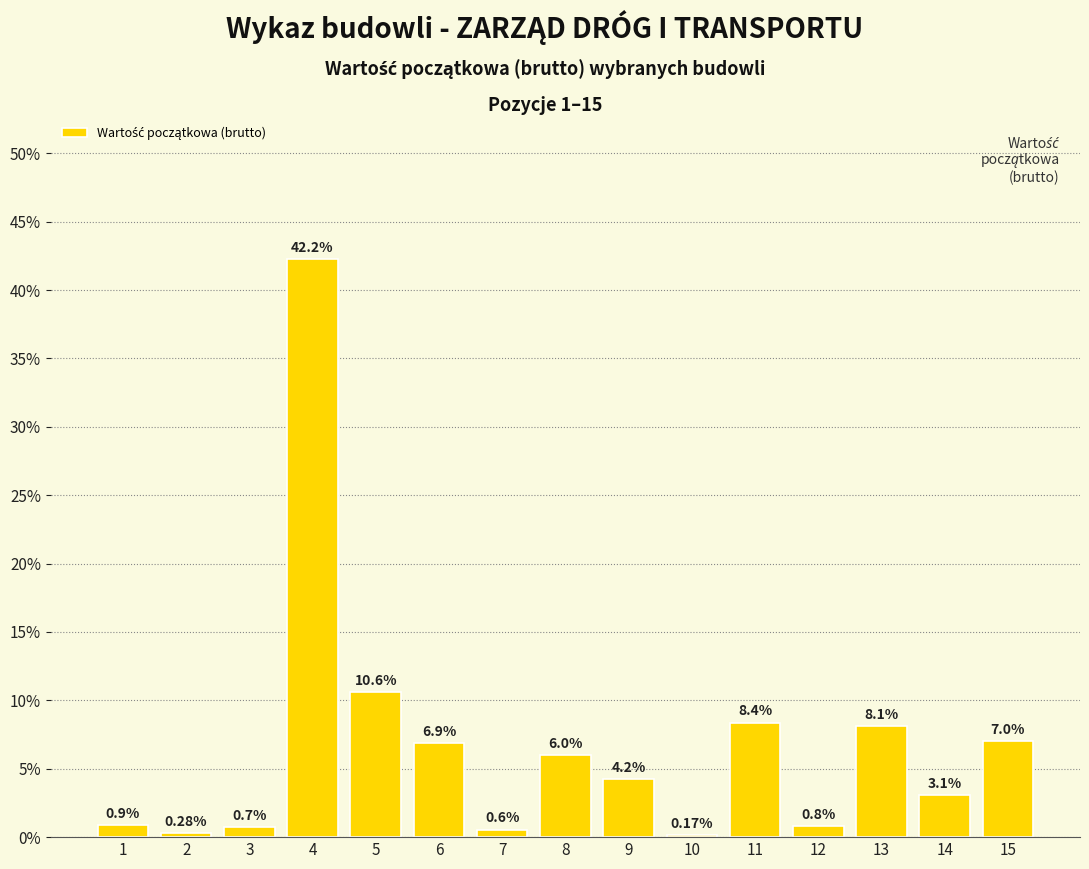

What is the difference between the maximum and minimum values?

42.1